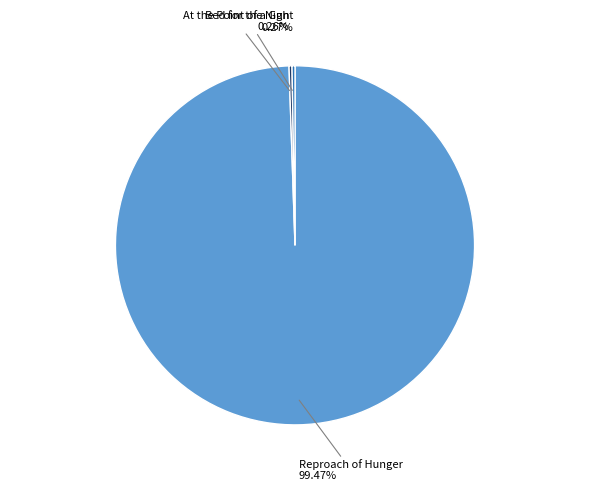

Is there any slice that represents more than half of the pie?

Yes